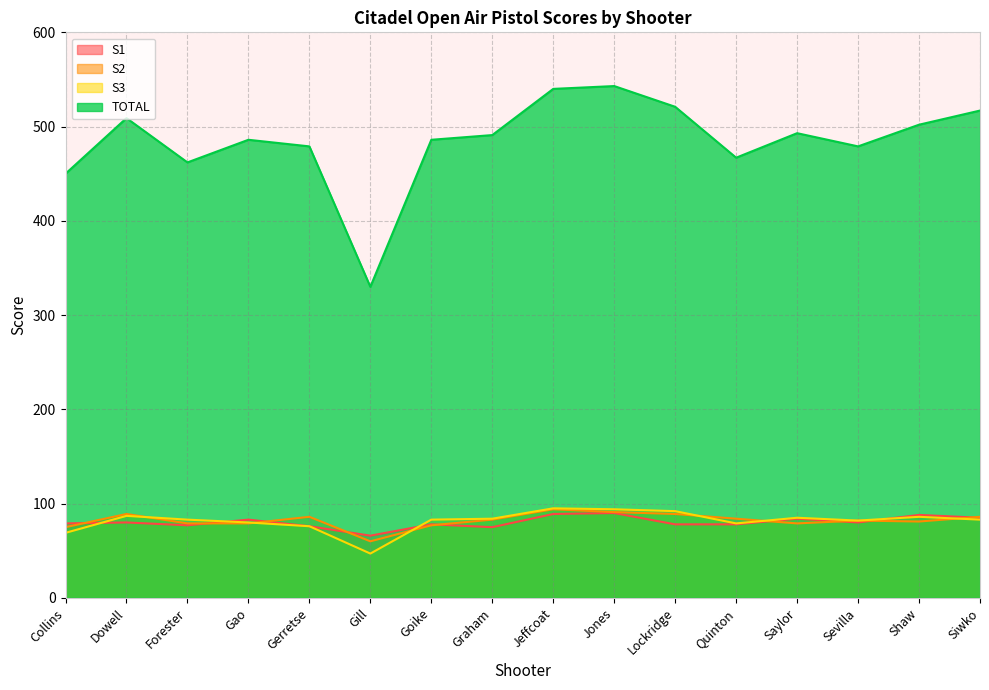

List the series in order of their peak value, lowest first.

S1, S2, S3, TOTAL